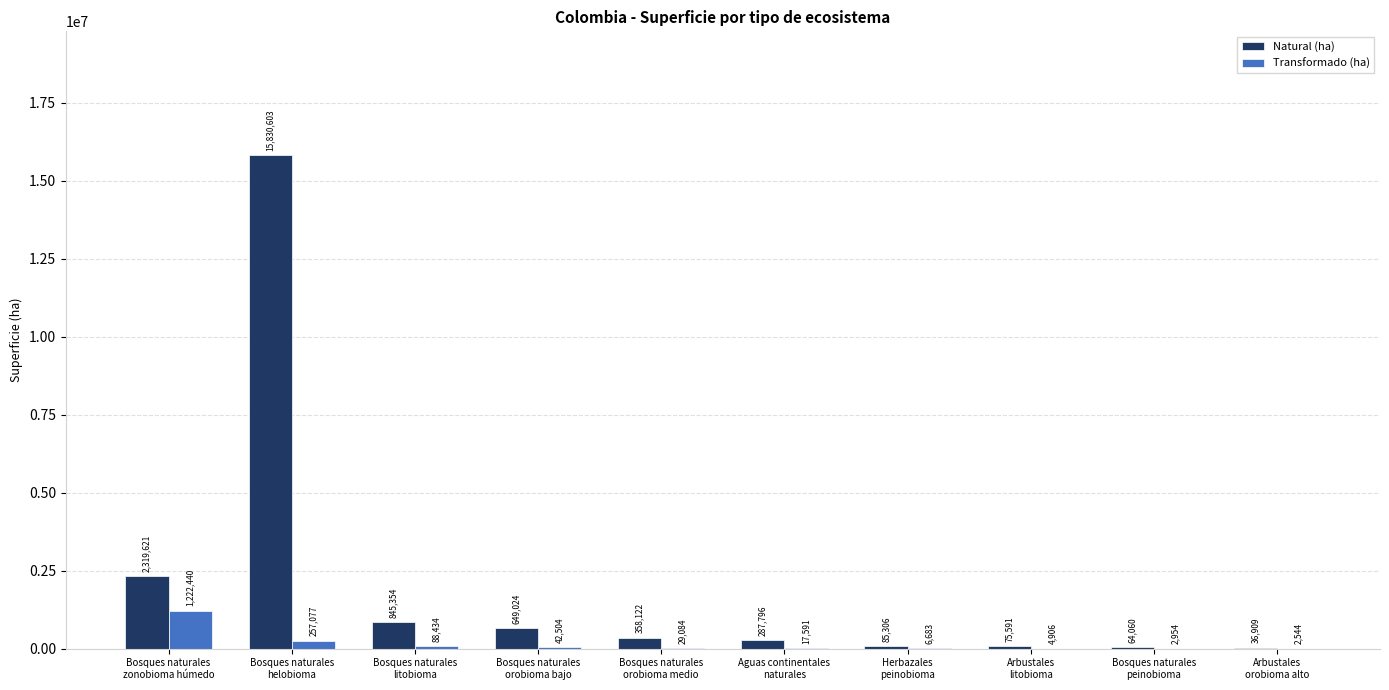

What is the sum of all Natural (ha) values?

20552386